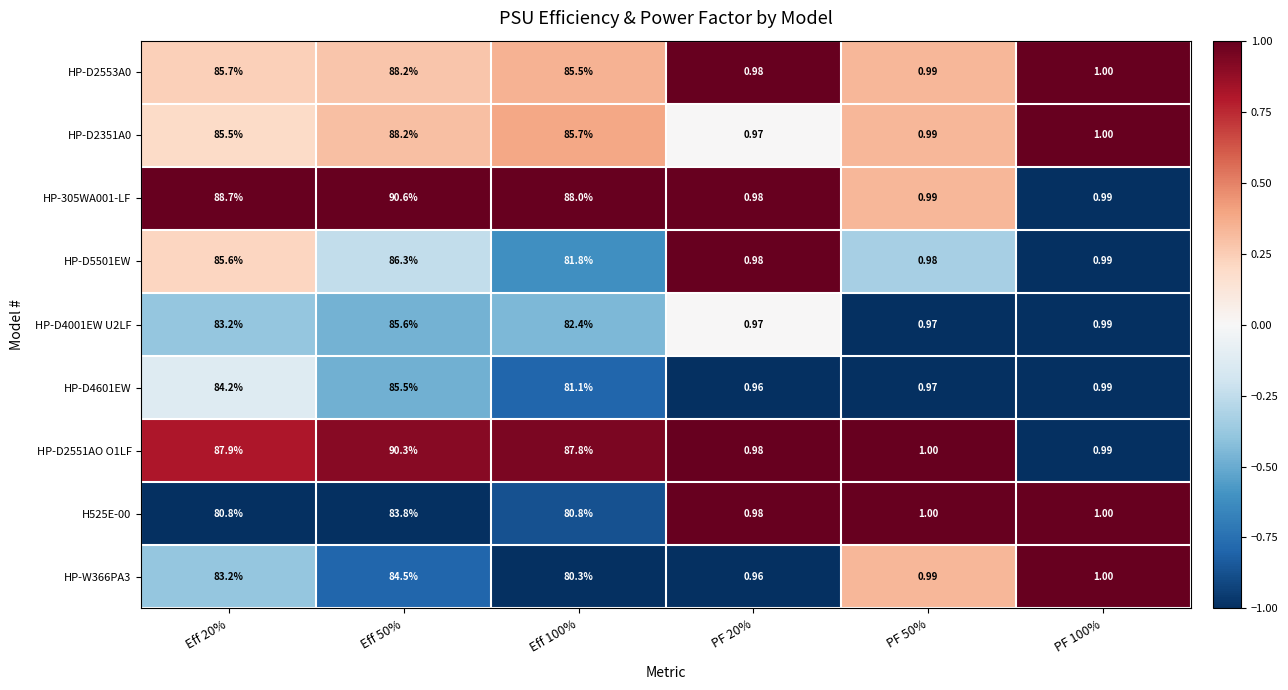

Count the number of categories in the chart.

6